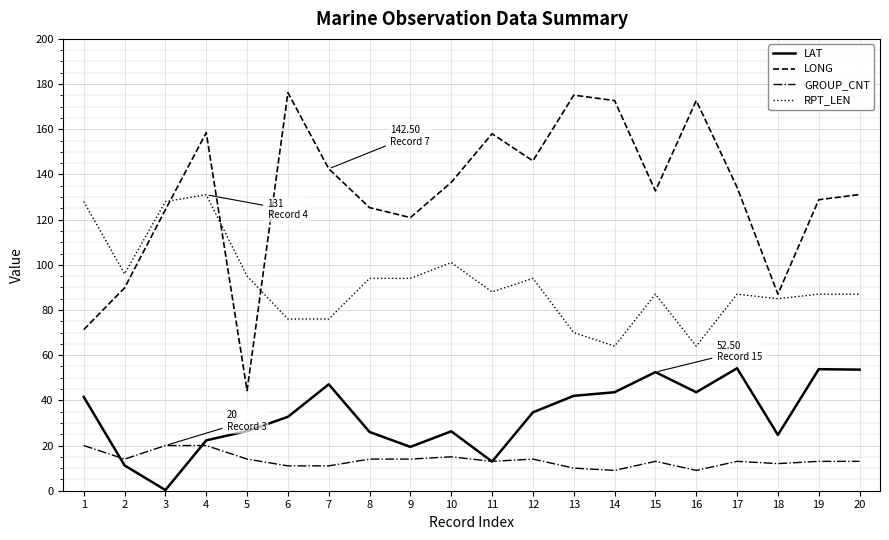

Which series has the largest total across all categories?

LONG